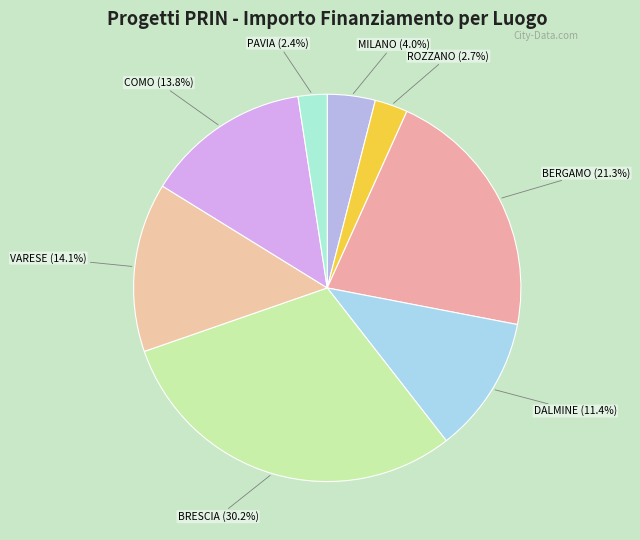

Does any single category account for the majority?

No